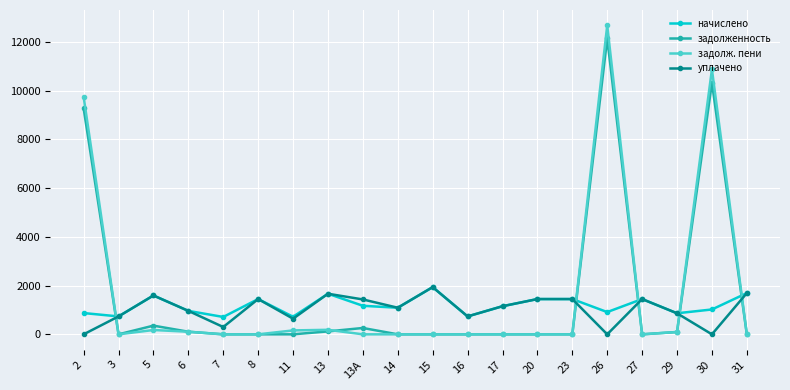

How many categories are shown in the chart?

20